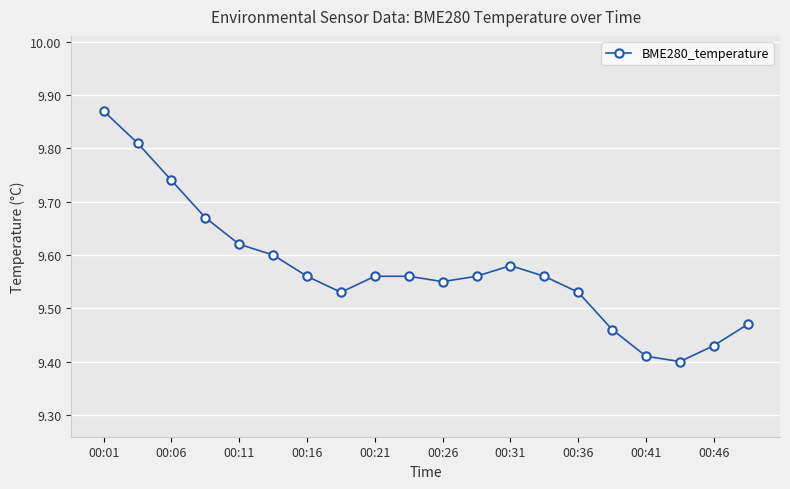

What is the difference between the maximum and minimum values?

0.5